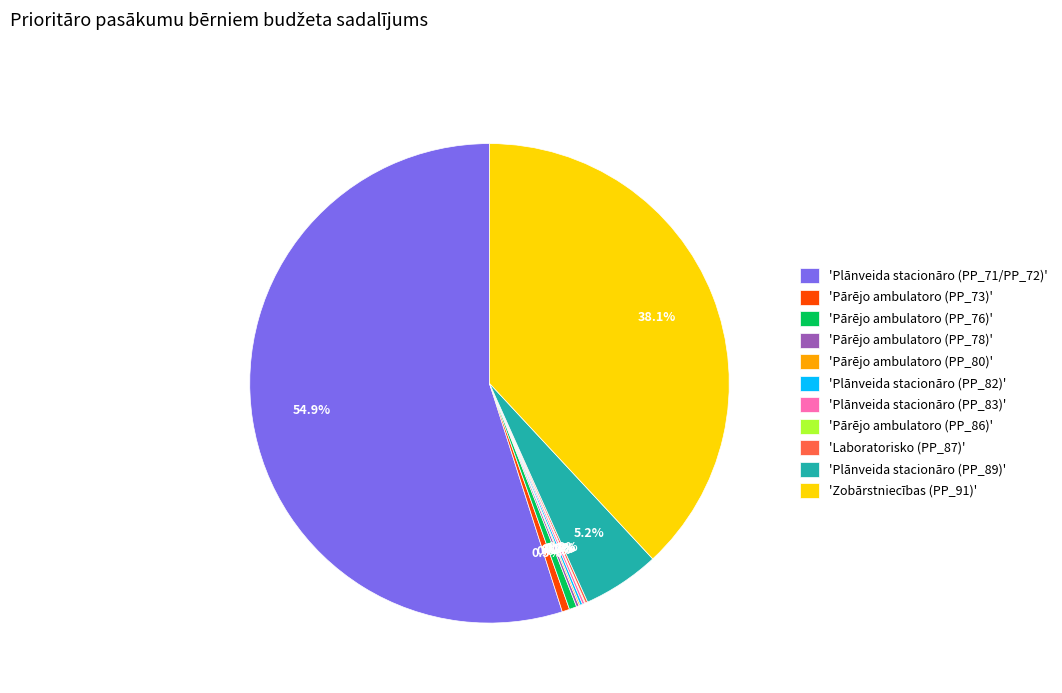

Does 'Plānveida stacionāro (PP_71/PP_72)' account for over 50% of the chart?

Yes